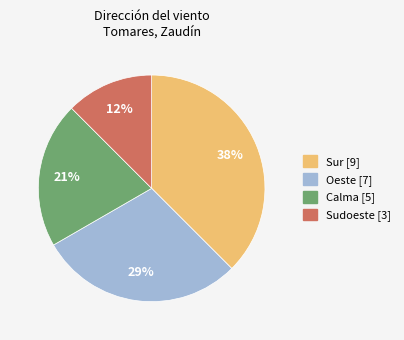

Is the sum of Oeste and Sur greater than half?

Yes